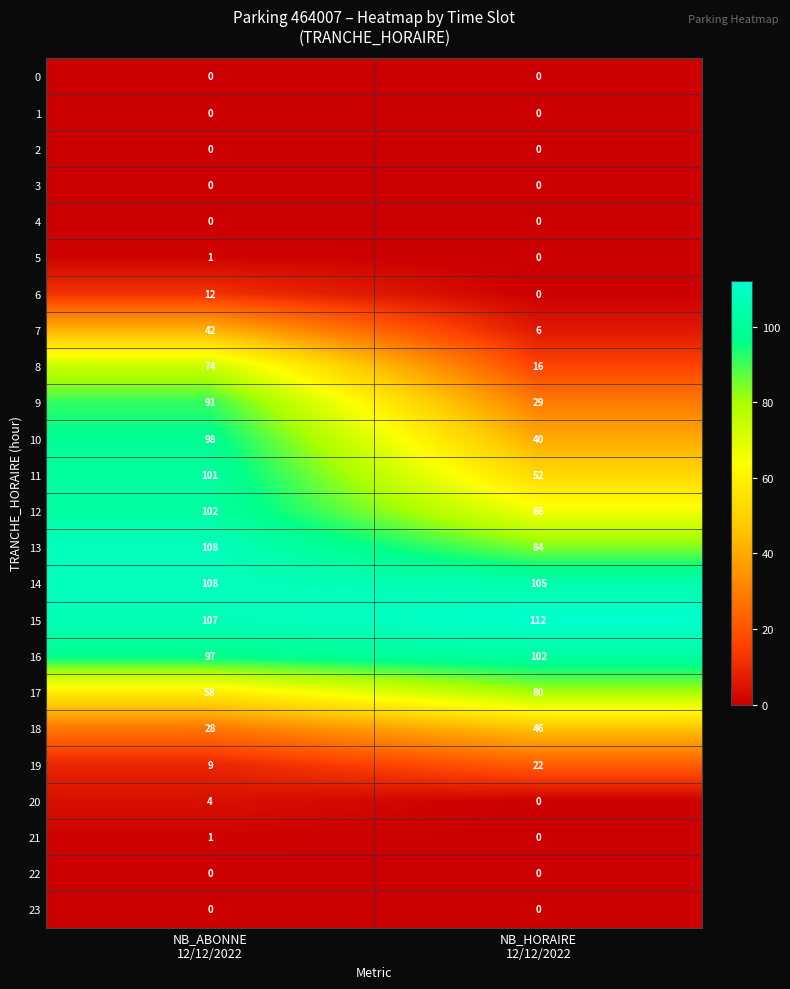

Which series has the largest range (max minus min)?

9